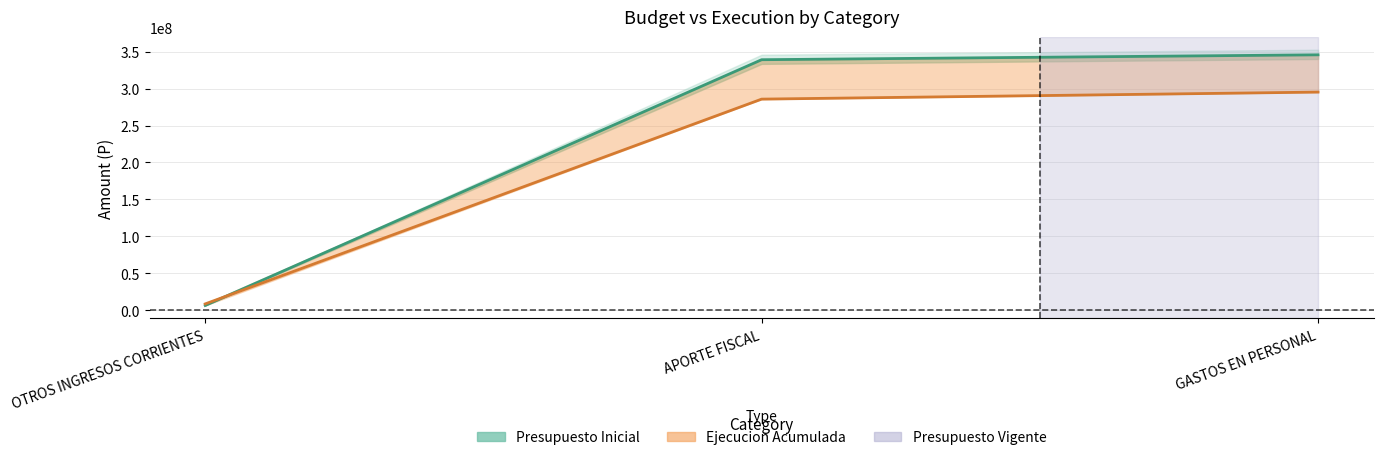

How many values in the Presupuesto Inicial series are below 339029525?

1